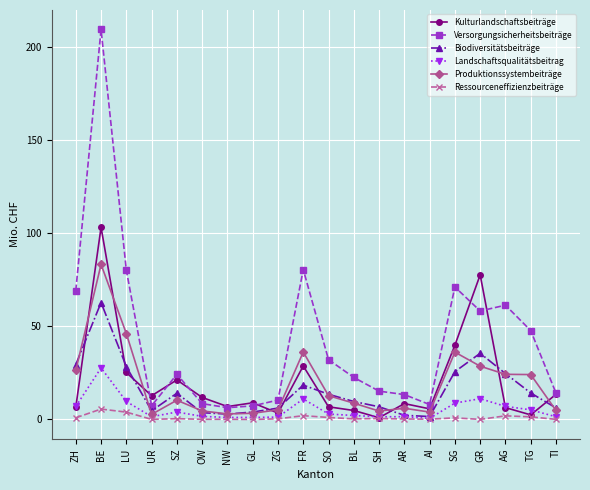

How many categories are shown in the chart?

20